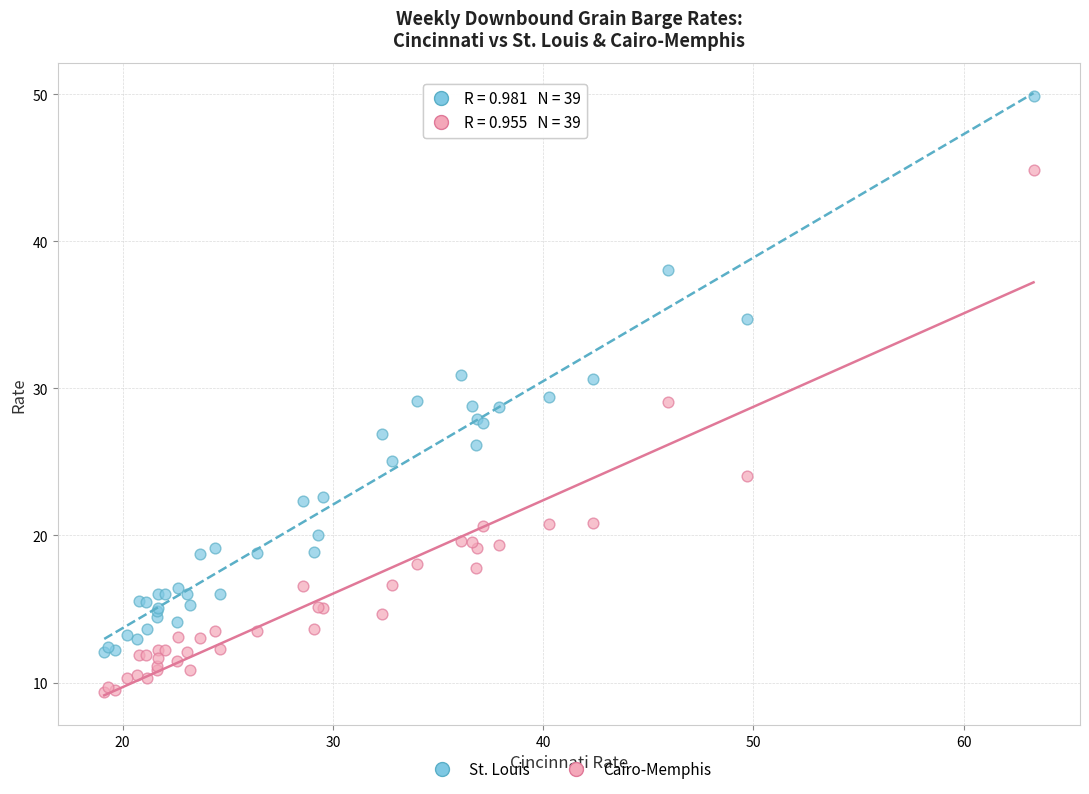

Which series reaches the minimum Y coordinate?

Cairo-Memphis